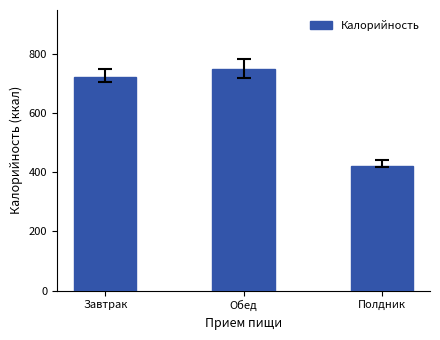

What is the minimum value shown in the chart?

423.0